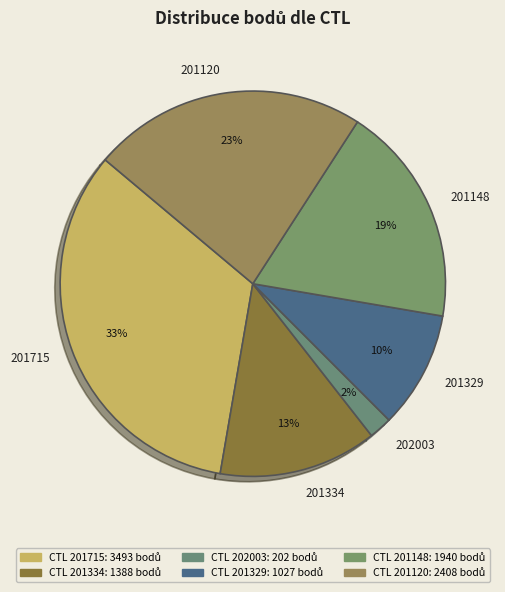

What percentage is the 201148 slice, to the nearest percent?

19%